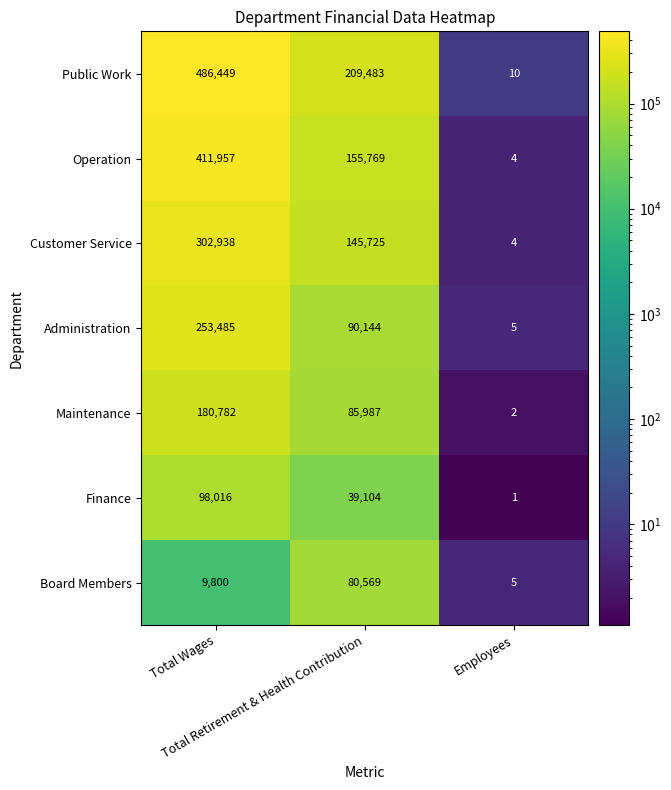

List the series in order of their peak value, lowest first.

Board Members, Finance, Maintenance, Administration, Customer Service, Operation, Public Work